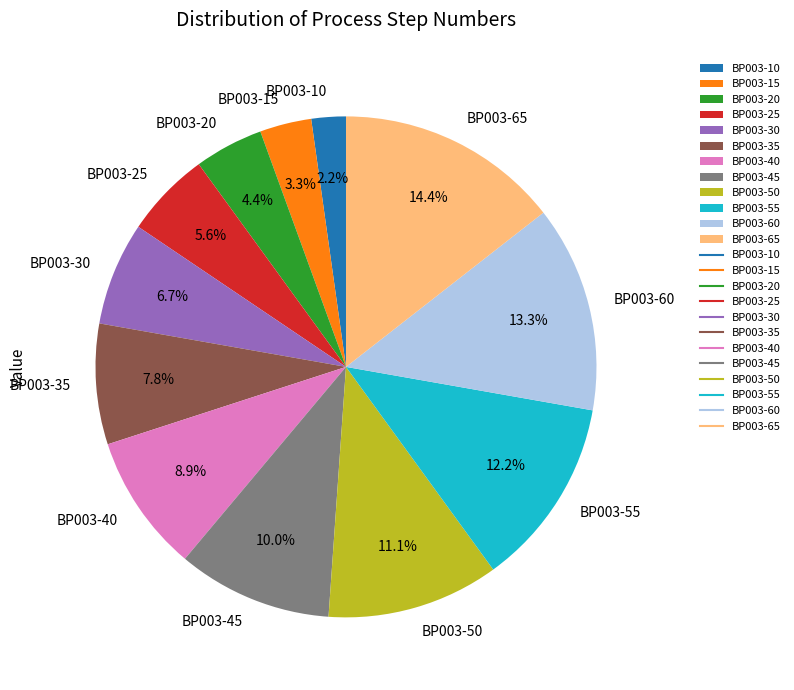

How many slices are in this pie chart?

12